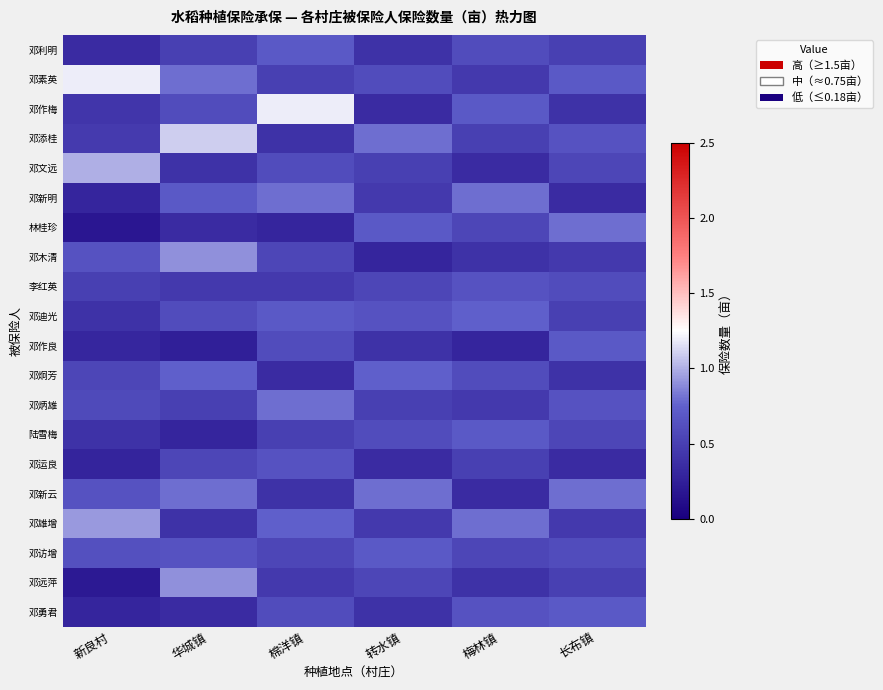

What is the difference between the highest and lowest values at 华城镇?

0.9